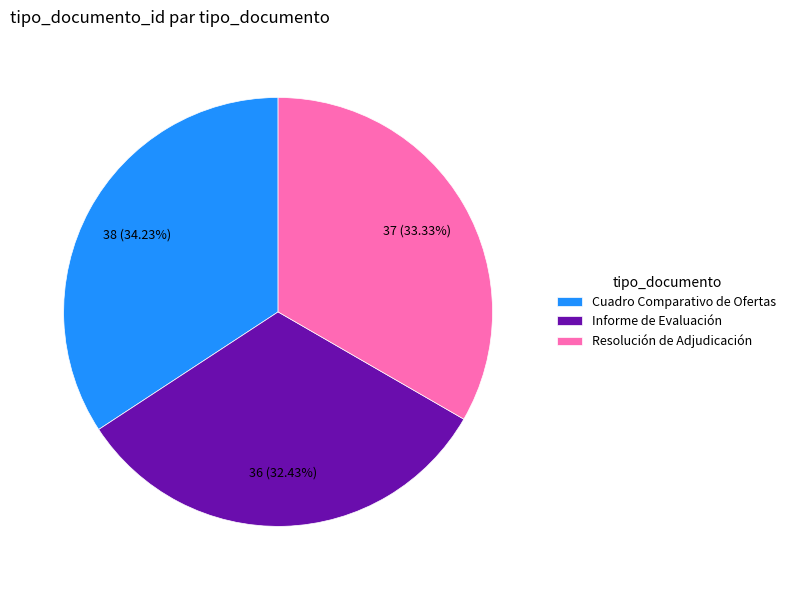

How many segments does this pie chart have?

3